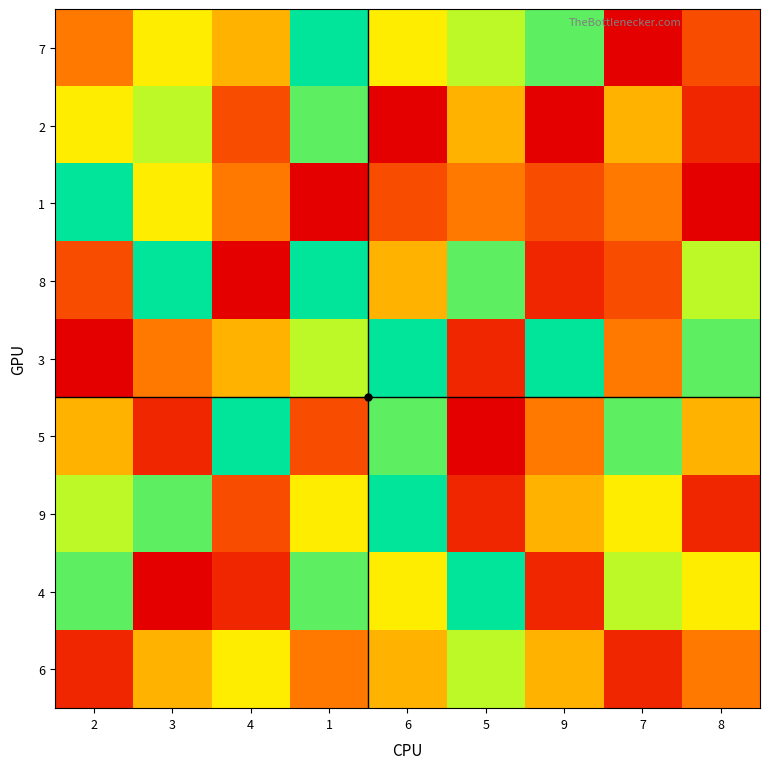

Reading left to right, what are all the values shown in this chart?

7: 2=4	3=6	4=5	1=9	6=6	5=7	9=8	7=1	8=3
2: 2=6	3=7	4=3	1=8	6=1	5=5	9=1	7=5	8=2
1: 2=9	3=6	4=4	1=1	6=3	5=4	9=3	7=4	8=1
8: 2=3	3=9	4=1	1=9	6=5	5=8	9=2	7=3	8=7
3: 2=1	3=4	4=5	1=7	6=9	5=2	9=9	7=4	8=8
5: 2=5	3=2	4=9	1=3	6=8	5=1	9=4	7=8	8=5
9: 2=7	3=8	4=3	1=6	6=9	5=2	9=5	7=6	8=2
4: 2=8	3=1	4=2	1=8	6=6	5=9	9=2	7=7	8=6
6: 2=2	3=5	4=6	1=4	6=5	5=7	9=5	7=2	8=4